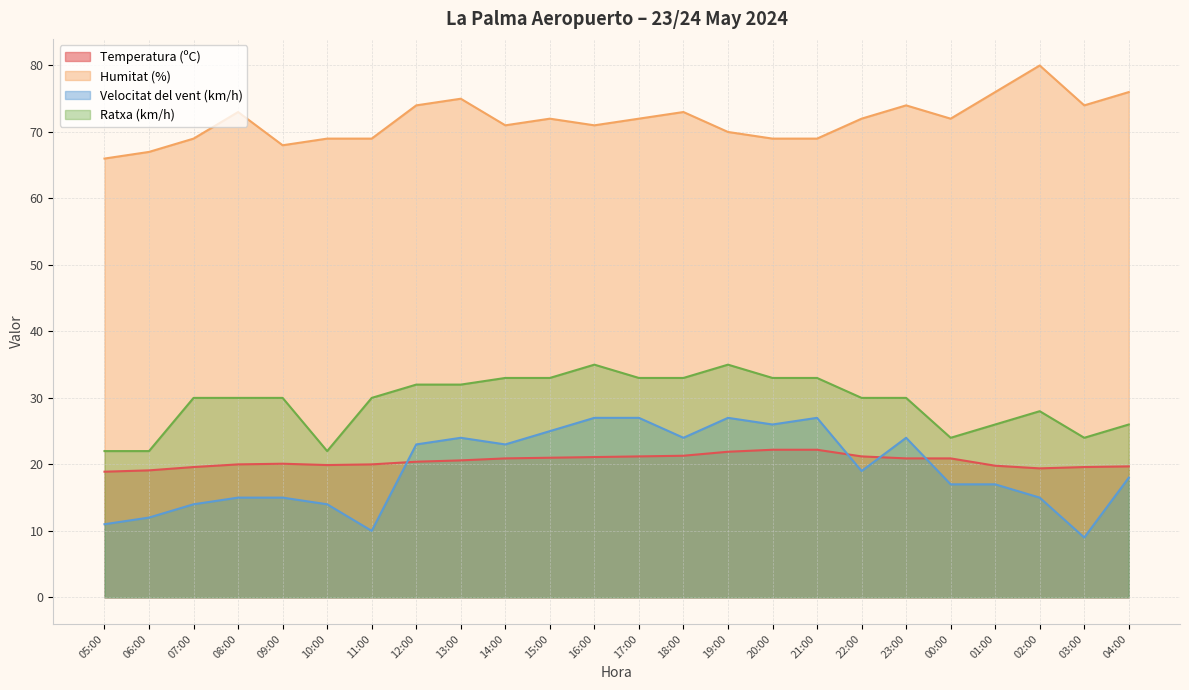

Which series has the largest total across all categories?

Humitat (%)